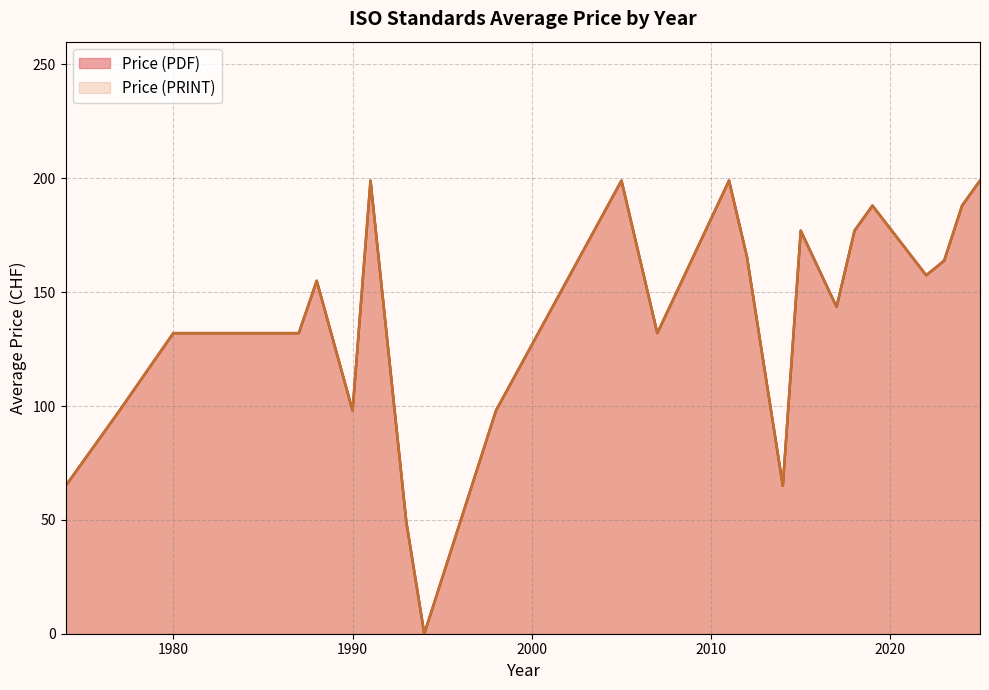

Which series has the largest range (max minus min)?

Price (PDF)